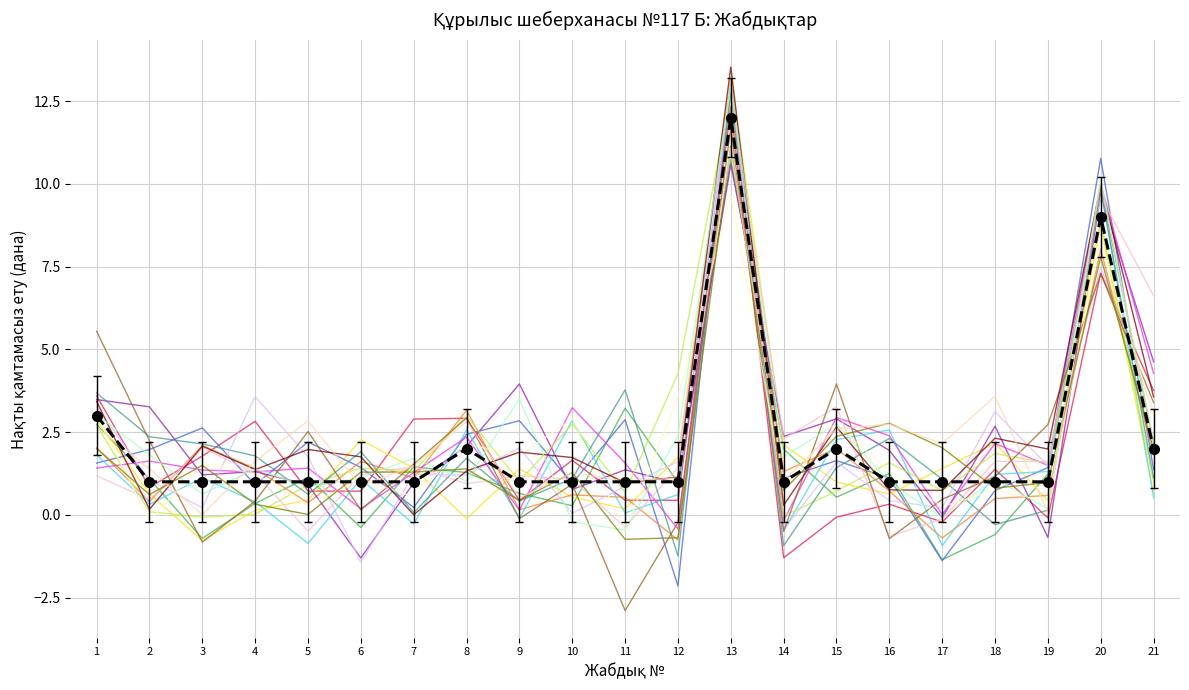

Which label corresponds to the largest value in the chart?

13